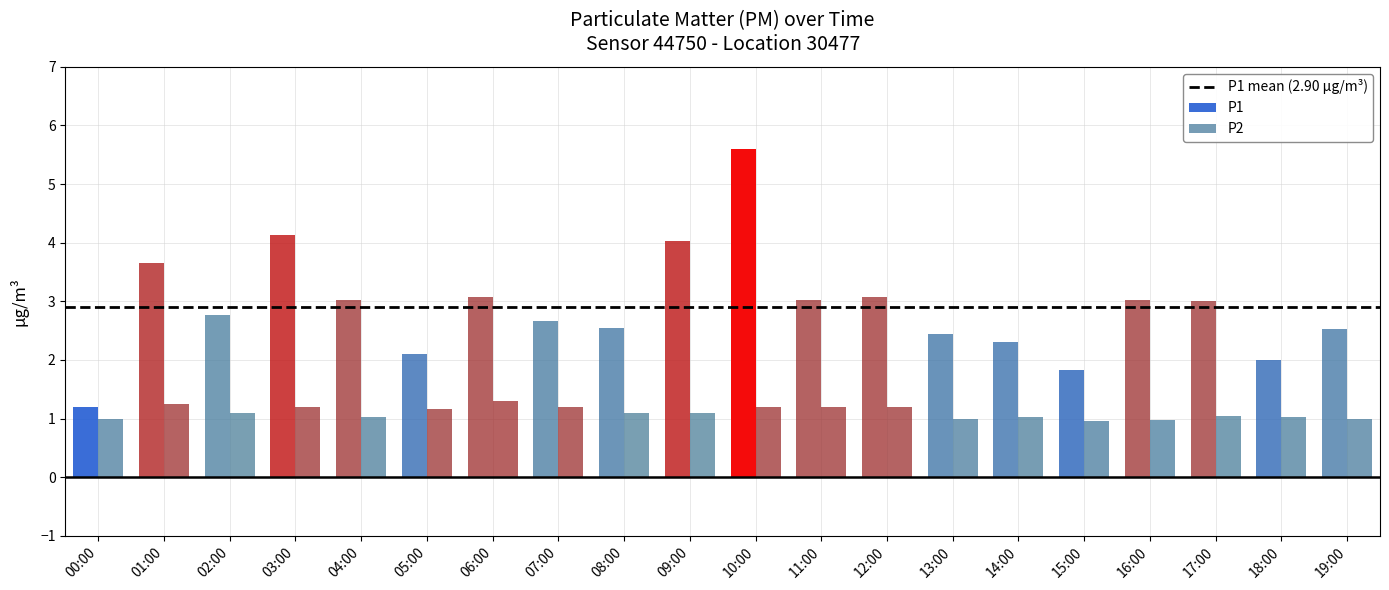

Which series has the largest range (max minus min)?

P1